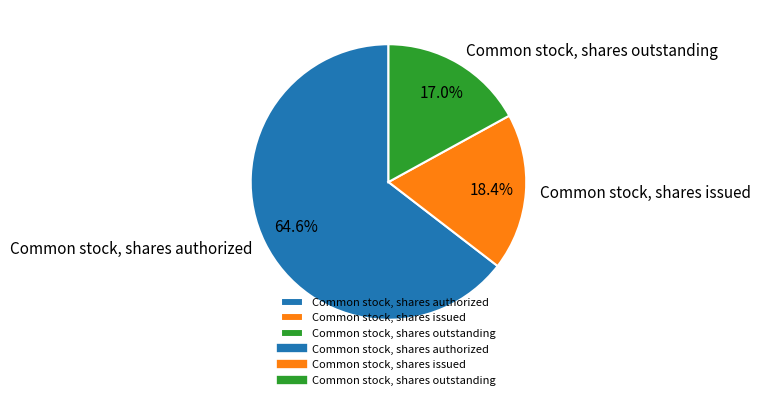

The Common stock, shares issued slice represents 31% of the pie. True or false?

False